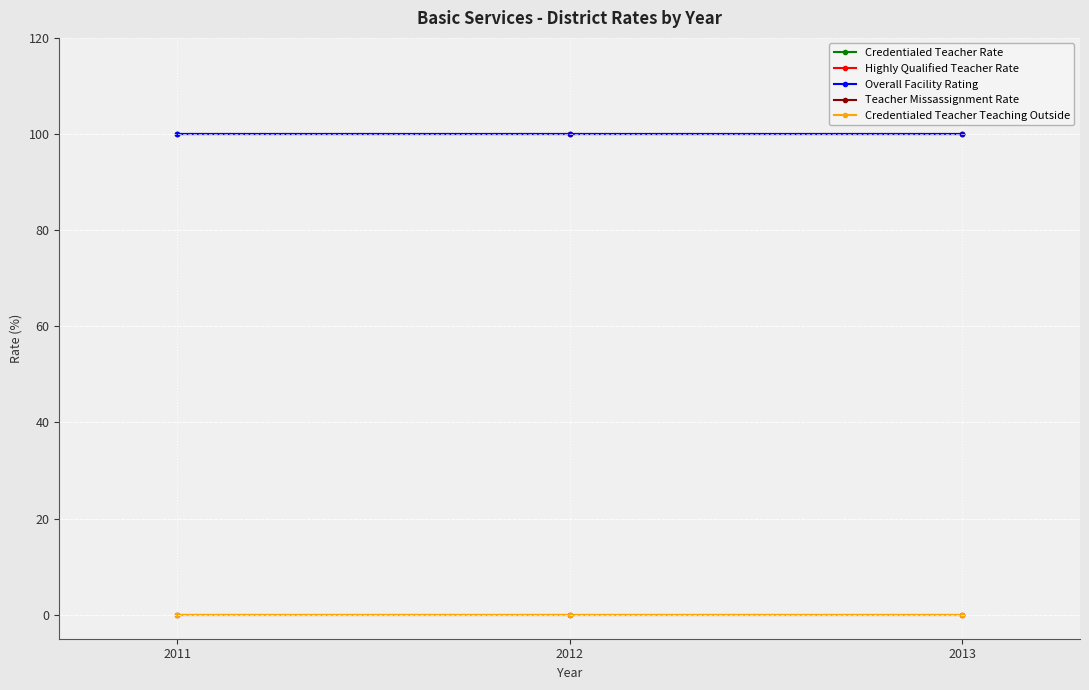

Is this an area chart (filled region under the line)?

No